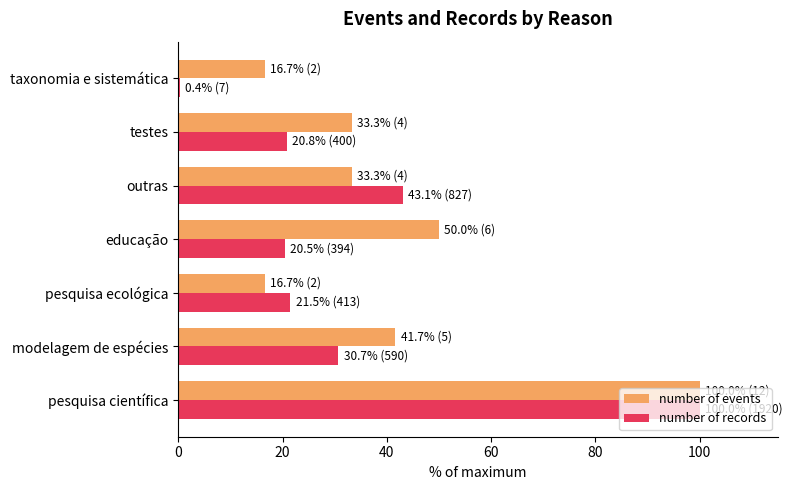

True or false: number of events has a value of 41.7 at modelagem de espécies.

True